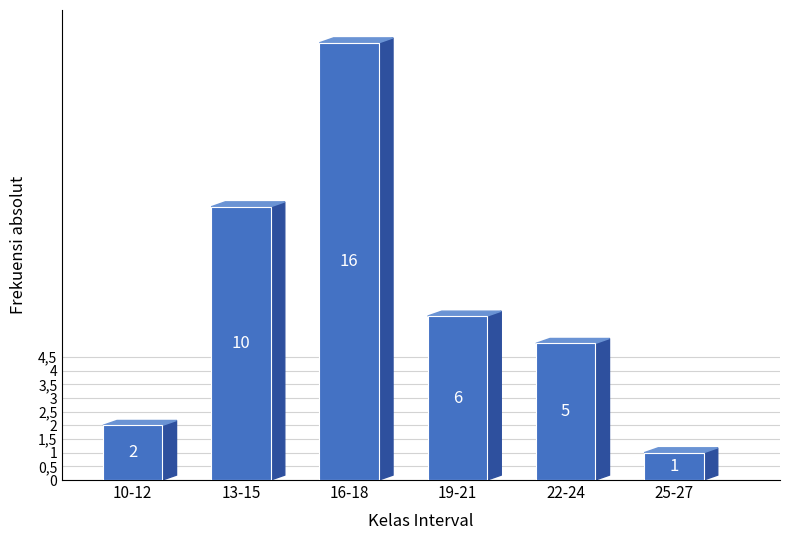

Reading left to right, extract all data points from this chart.

10-12=2	13-15=10	16-18=16	19-21=6	22-24=5	25-27=1